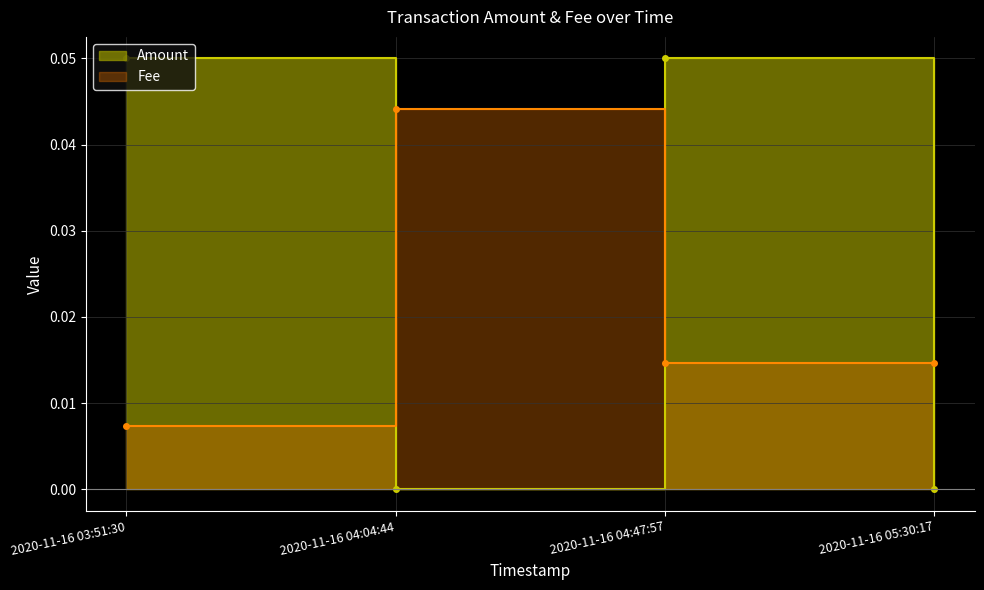

At how many categories does at least one series exceed 0?

4